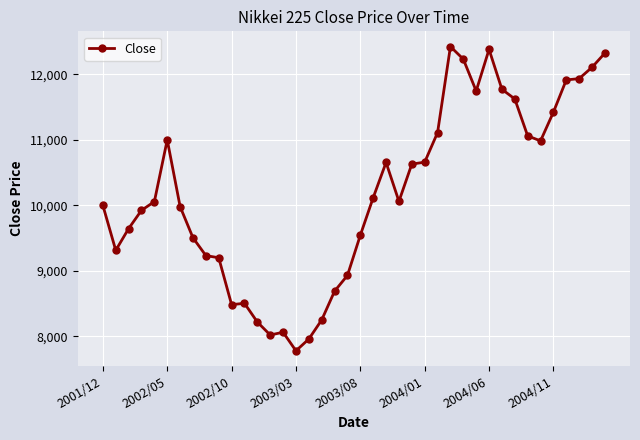

What is the sum of all values?

407490.4